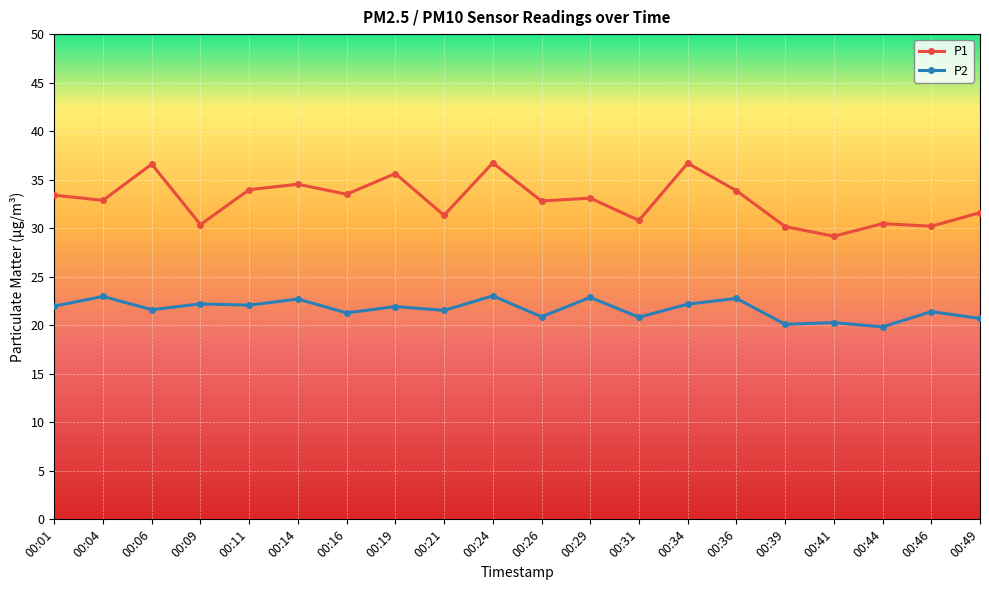

How many categories are shown in the chart?

20